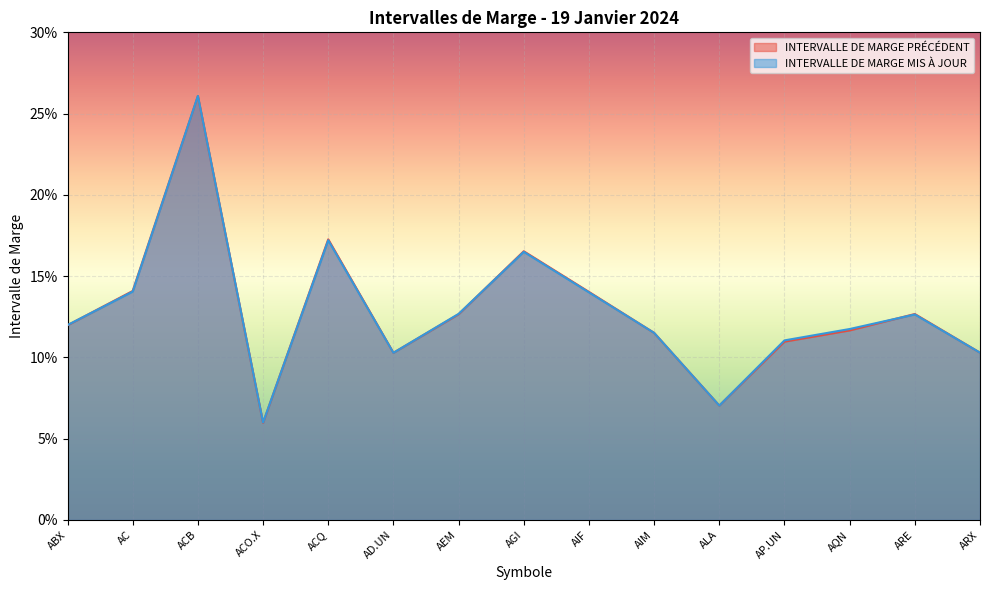

The value of INTERVALLE DE MARGE MIS À JOUR at AC is 0.2. True or false?

False